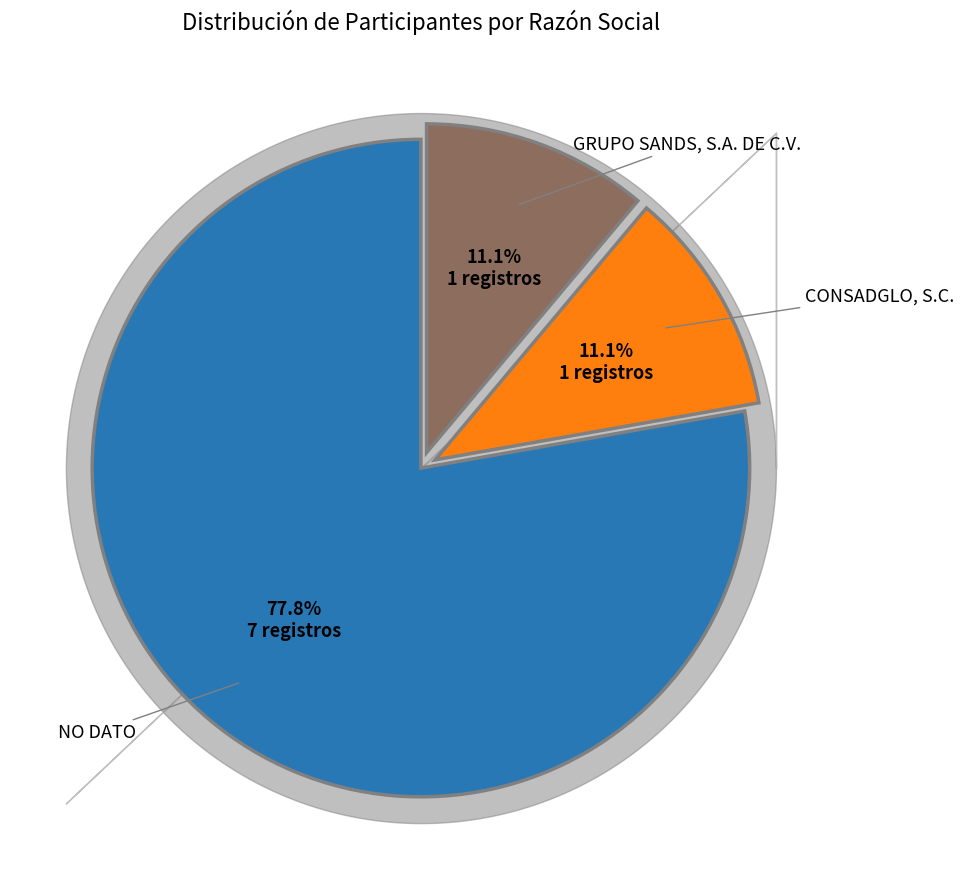

Is there any slice that represents more than half of the pie?

Yes